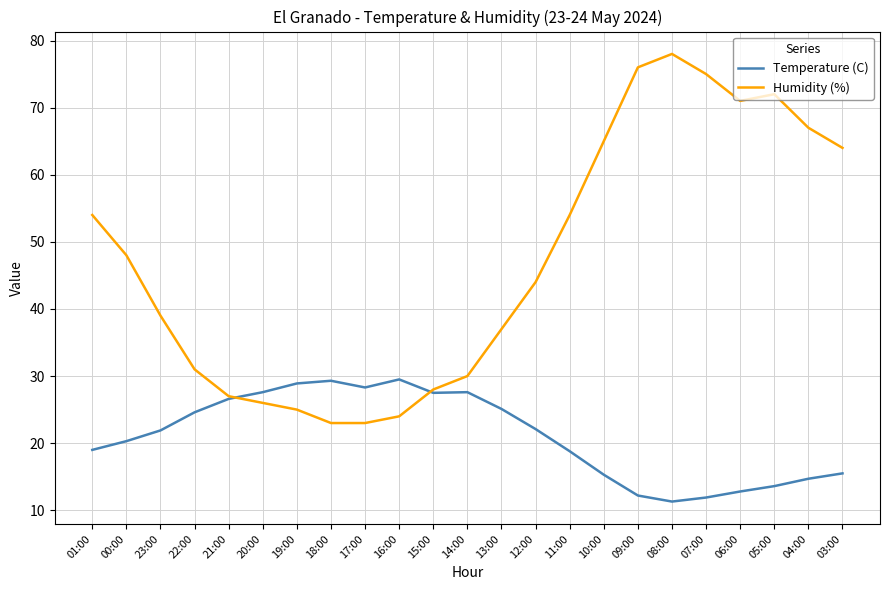

What value does the Humidity (%) series have at 15:00?

28.0